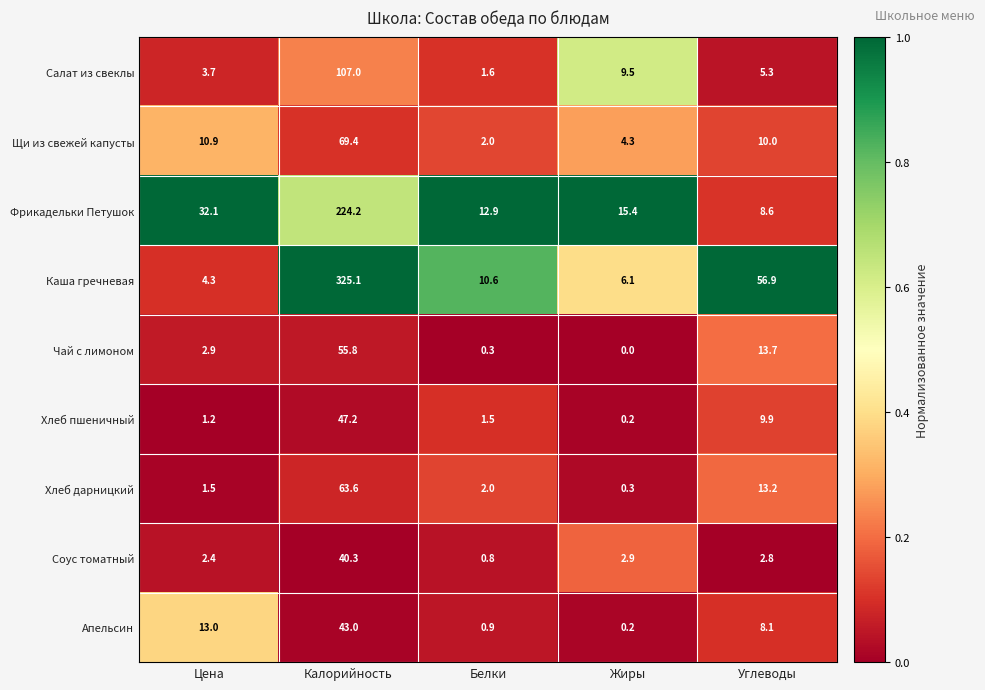

What is the greatest value displayed?

325.1